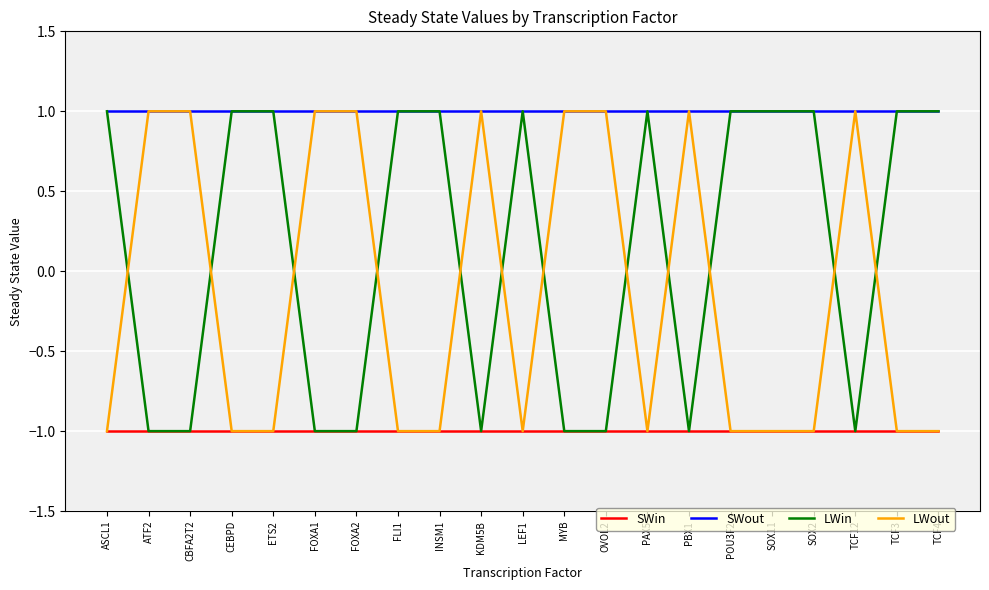

Which series has the largest total across all categories?

SWout